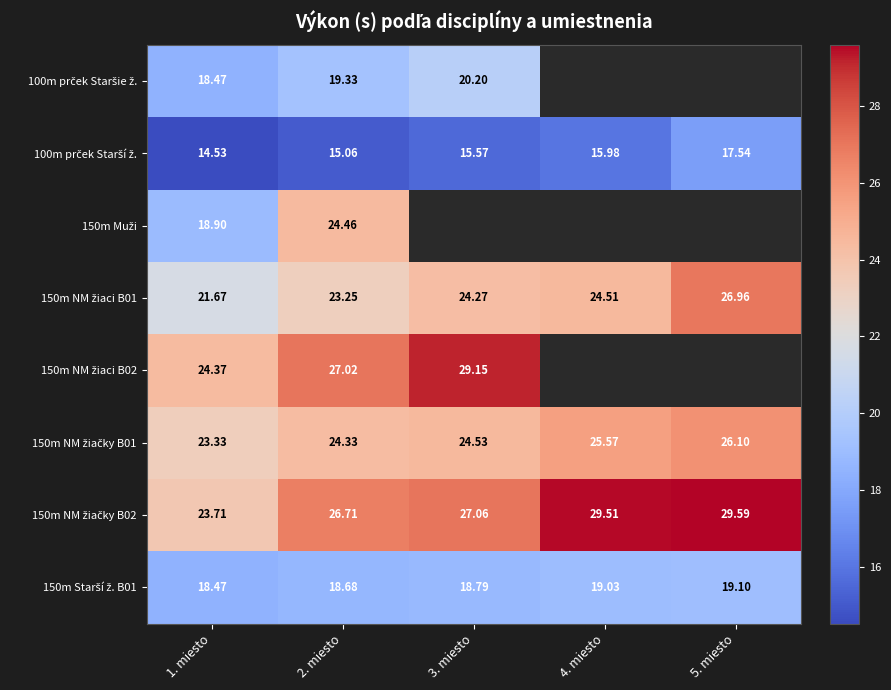

What is the maximum value for 150m NM žiaci B01?

27.0